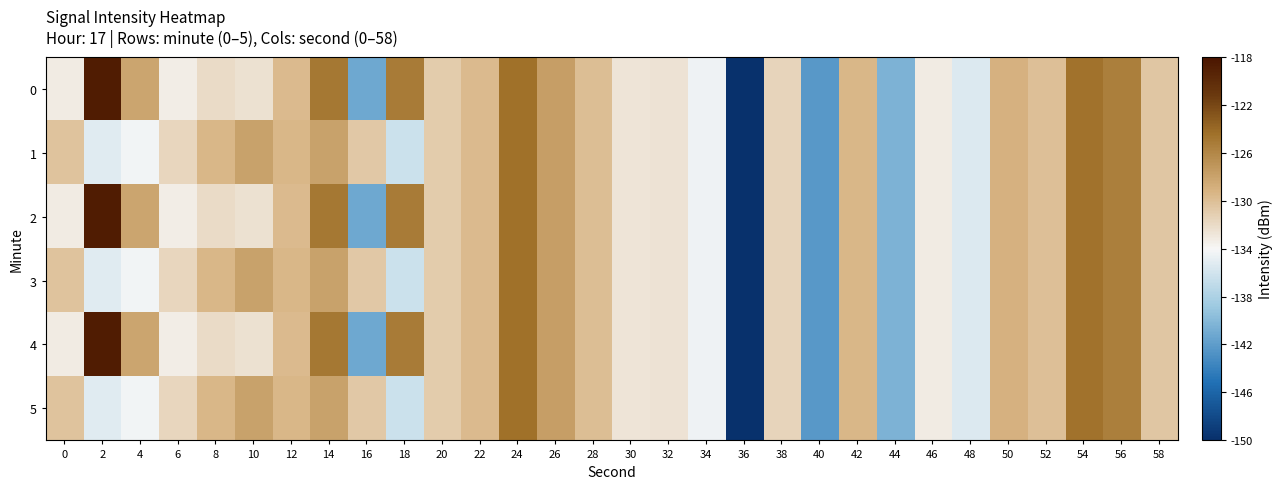

List the series in order of their peak value, lowest first.

1, 3, 5, 0, 2, 4